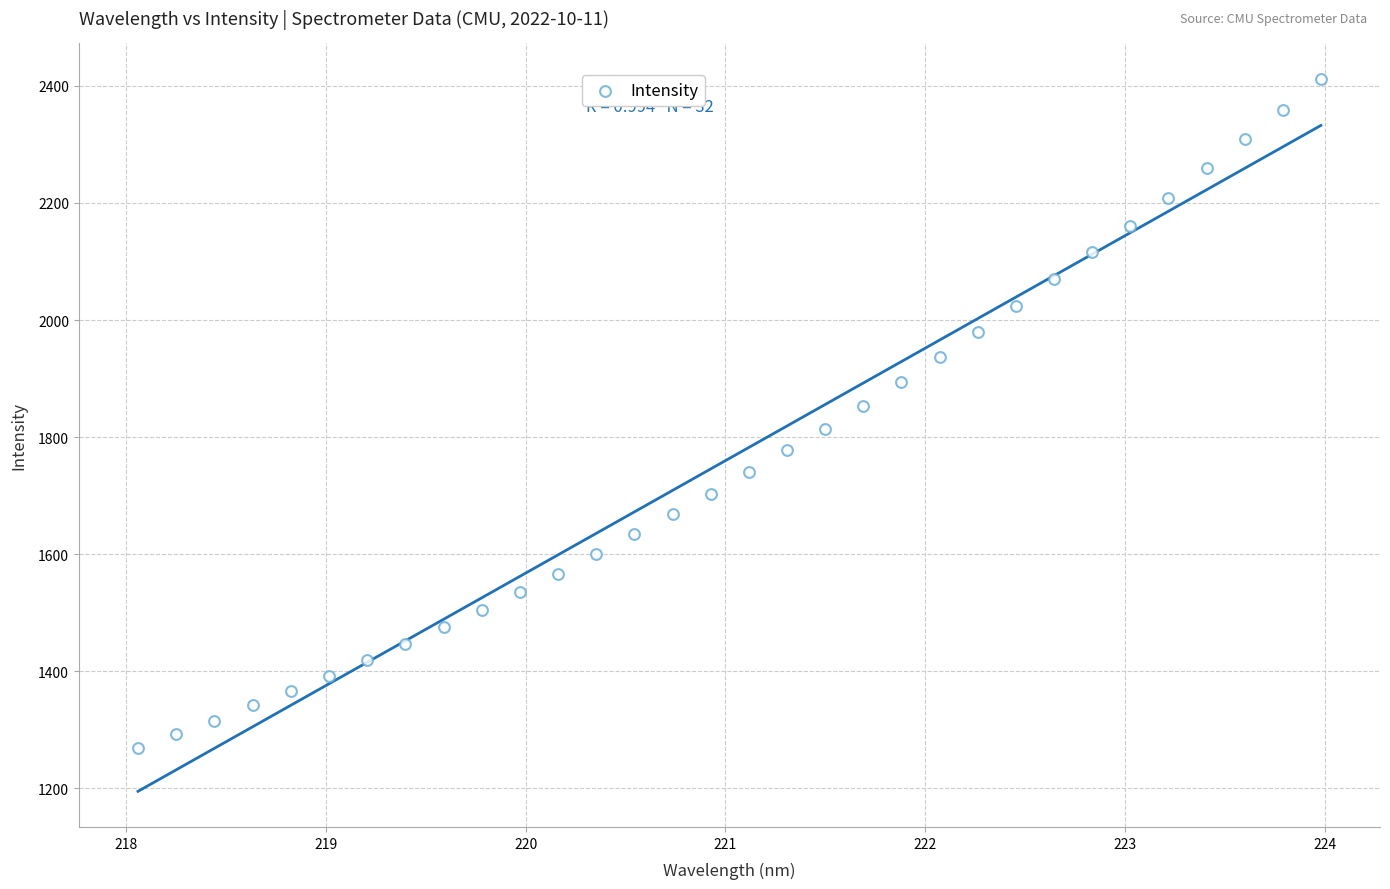

What is the range of X values (max minus min)?

5.9